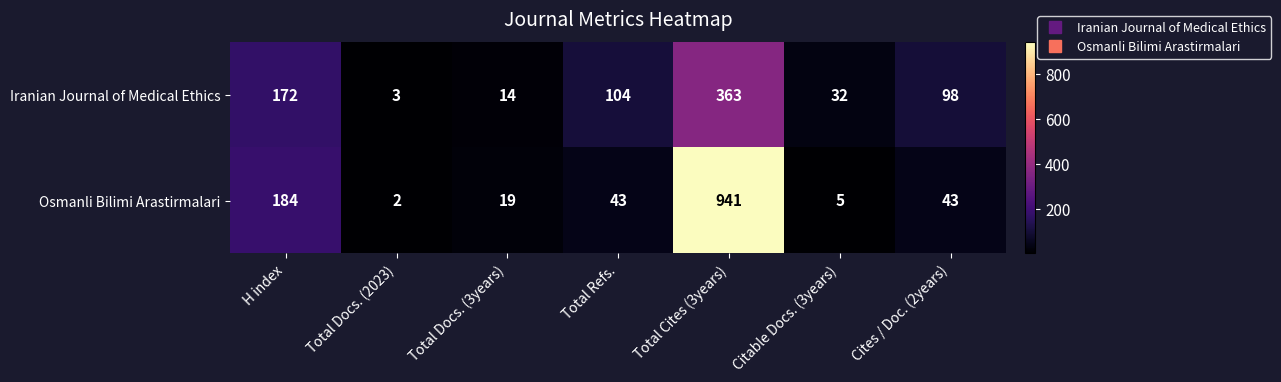

Which series changed the most between Total Refs. and Total Cites (3years)?

Osmanli Bilimi Arastirmalari